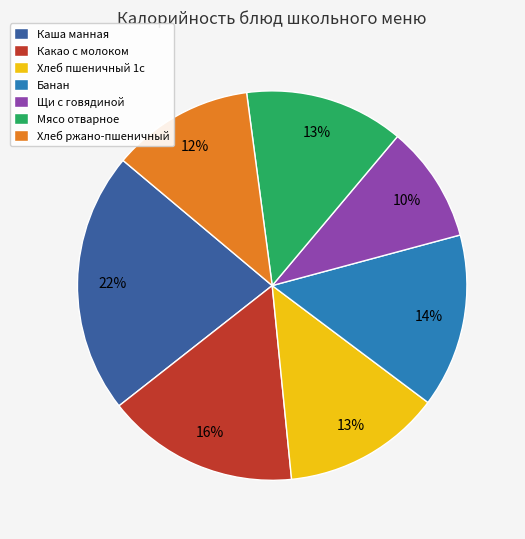

Does any single category account for the majority?

No